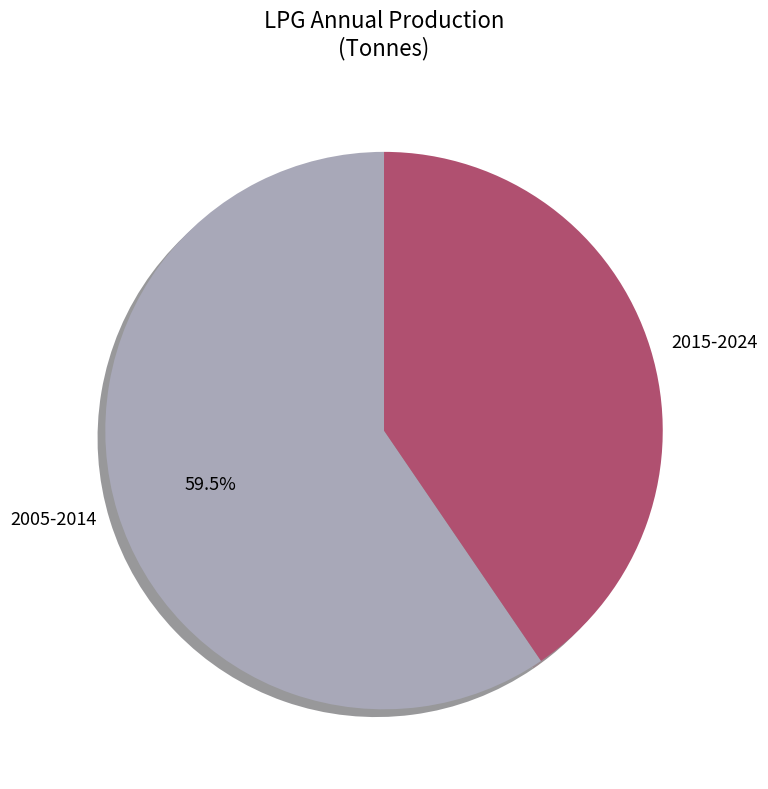

How many segments does this pie chart have?

2